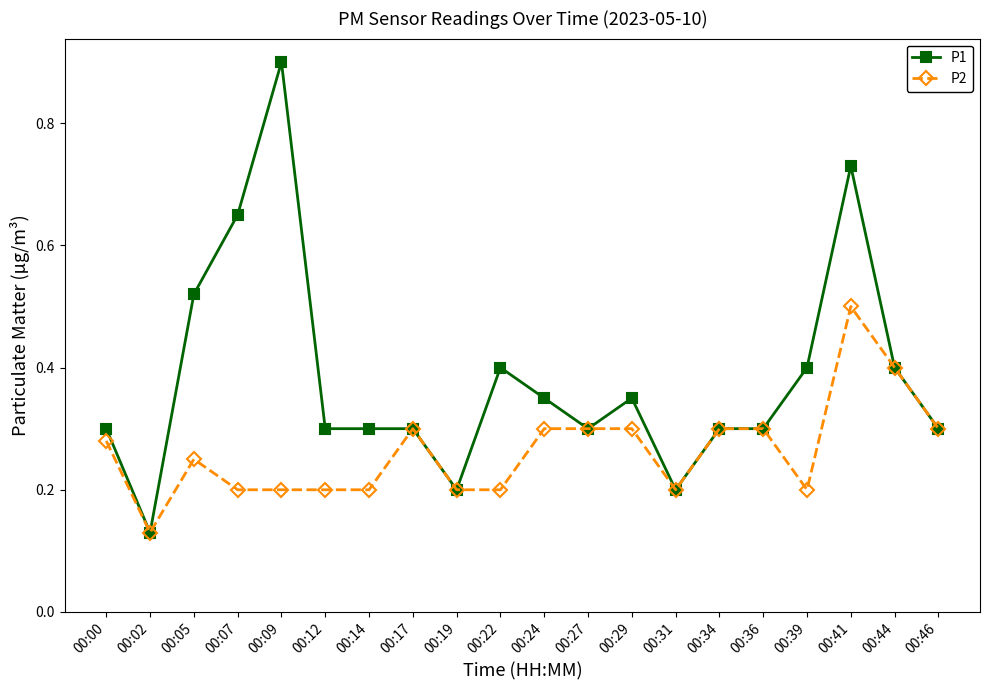

At which category does the chart reach its minimum across all series?

00:02